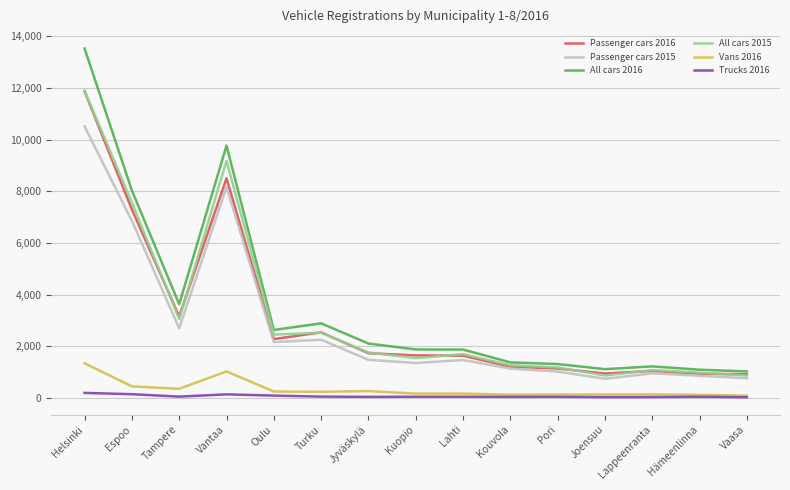

Which series has the widest spread of values?

All cars 2016